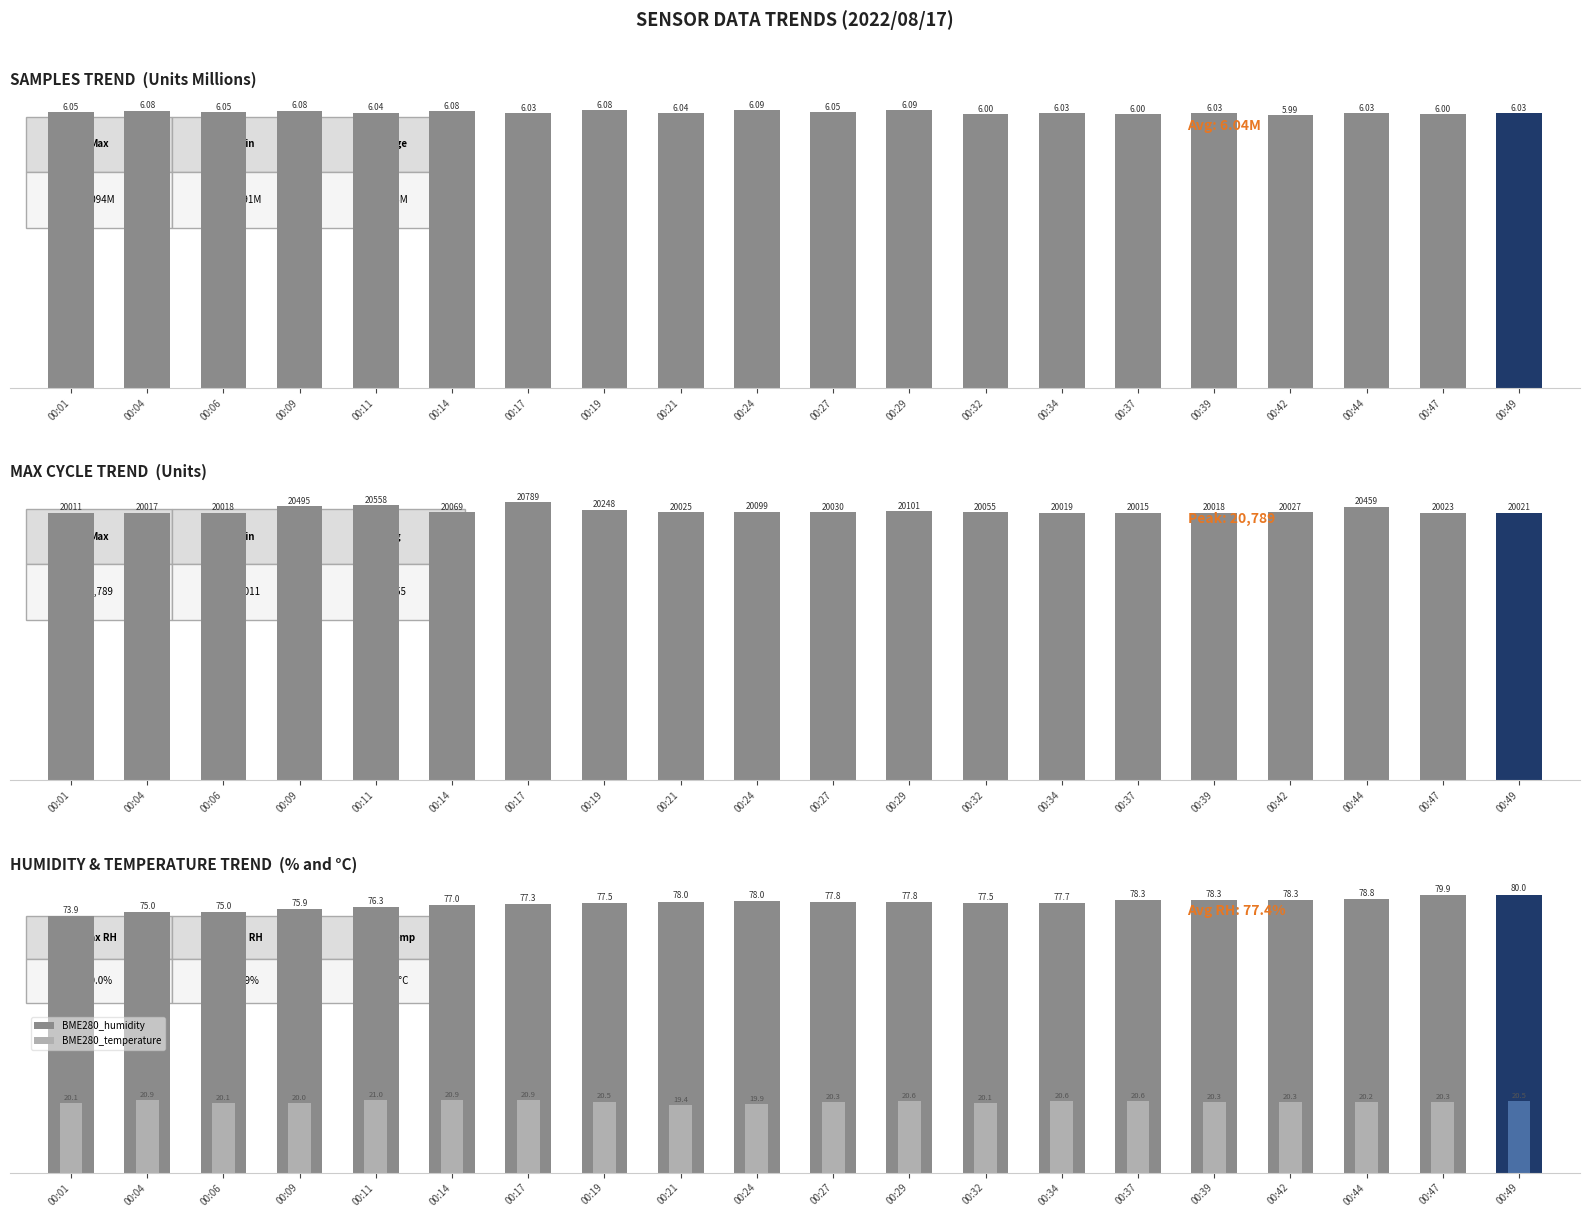

Is it true that Max_cycle equals 20021.0 at 00:49?

True